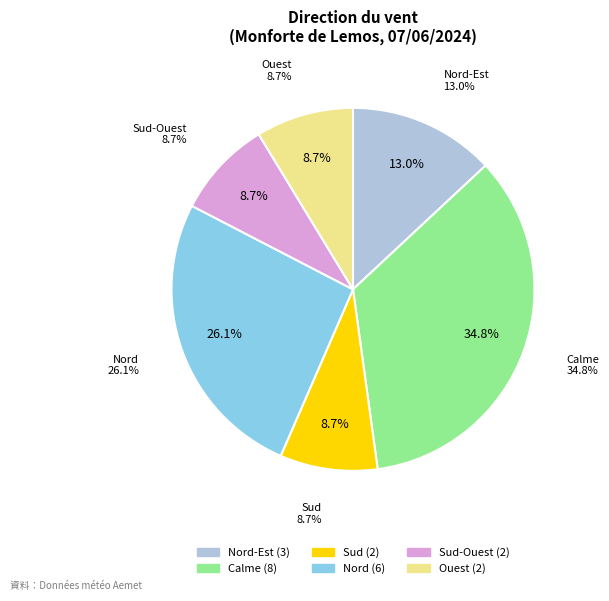

Does Ouest represent more than half of the total?

No